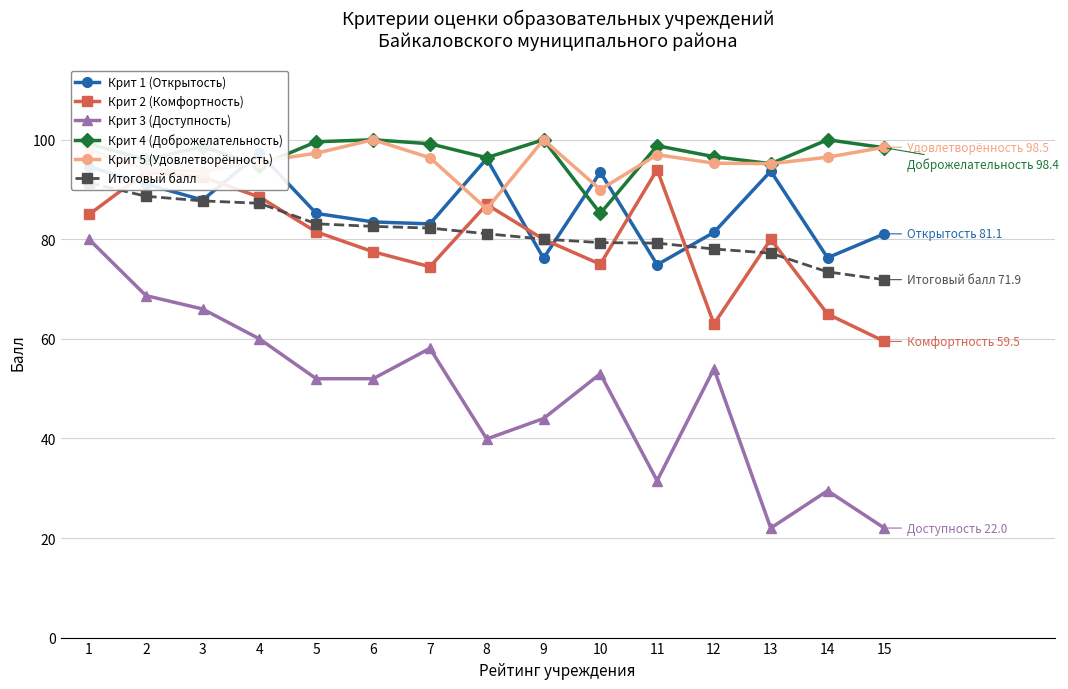

Where is the first local minimum for Крит 3 (Доступность)?

8